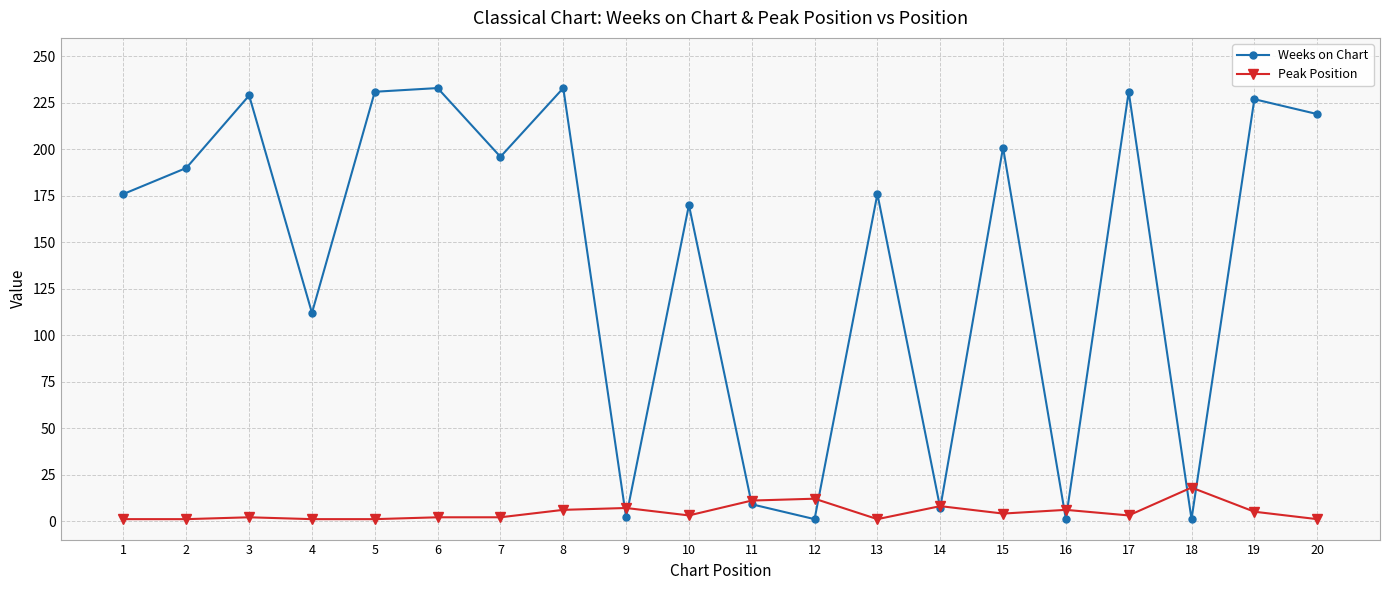

Is the value of Peak Position at 6 greater than the value of Weeks on Chart at 15?

No